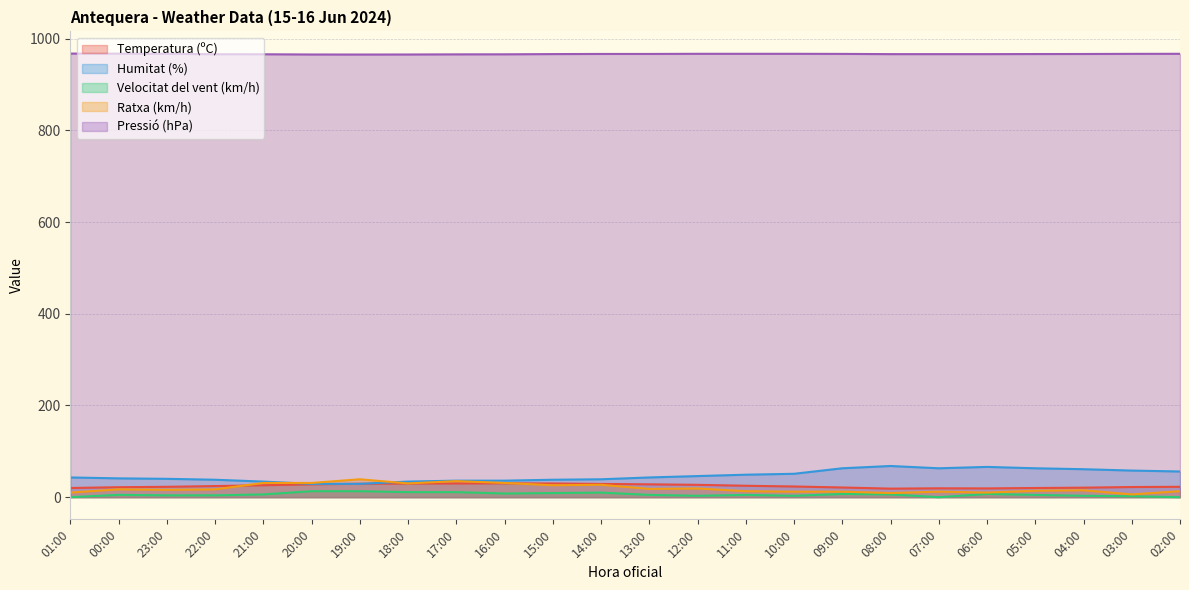

Reading right to left, what are all the values shown in this chart?

Temperatura (ºC): 22.6	22.1	20.7	20.0	19.1	19.3	18.6	21.1	23.3	24.9	26.9	28.0	28.9	29.9	30.2	29.9	29.8	29.3	28.0	26.0	24.2	22.6	21.7	20.0
Humitat (%): 56.0	58.0	61.0	63.0	66.0	63.0	68.0	63.0	51.0	49.0	46.0	43.0	39.0	38.0	36.0	36.0	34.0	29.0	29.0	34.0	38.0	40.0	41.0	43.0
Velocitat del vent (km/h): 0.0	2.0	3.0	5.0	7.0	0.0	6.0	7.0	3.0	5.0	3.0	5.0	10.0	9.0	8.0	11.0	11.0	13.0	13.0	6.0	4.0	4.0	5.0	0.0
Ratxa (km/h): 13.0	6.0	15.0	14.0	10.0	12.0	9.0	12.0	12.0	13.0	19.0	18.0	27.0	26.0	31.0	35.0	30.0	39.0	31.0	31.0	17.0	16.0	17.0	10.0
Pressió (hPa): 967.0	966.9	966.6	966.5	966.3	966.3	966.3	966.8	967.0	967.0	967.0	966.7	966.7	966.4	965.9	965.8	965.5	965.4	965.5	966.0	966.1	967.0	967.3	967.5